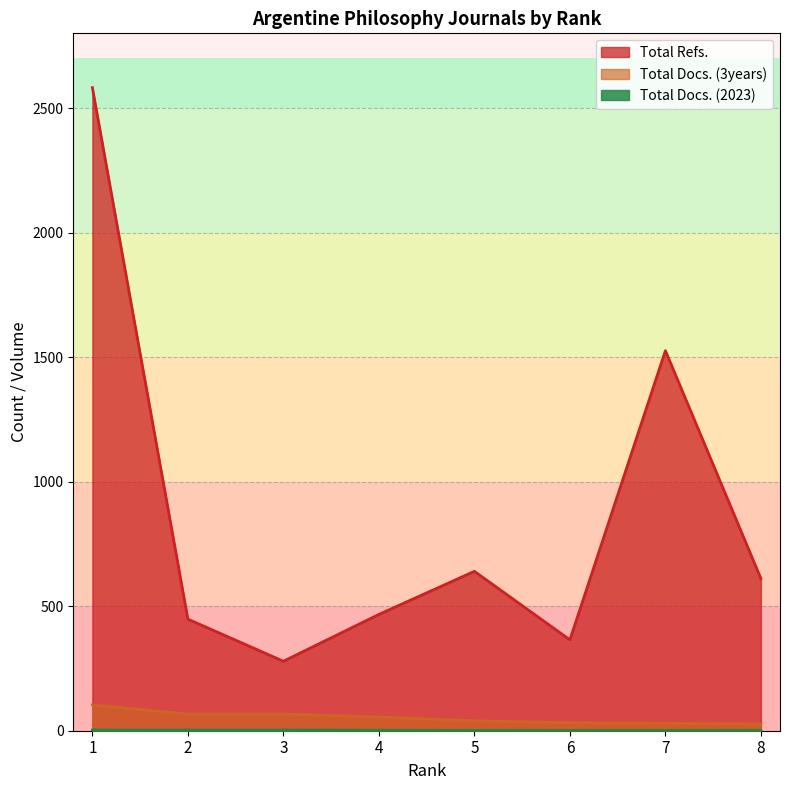

What is the smallest value displayed?

1